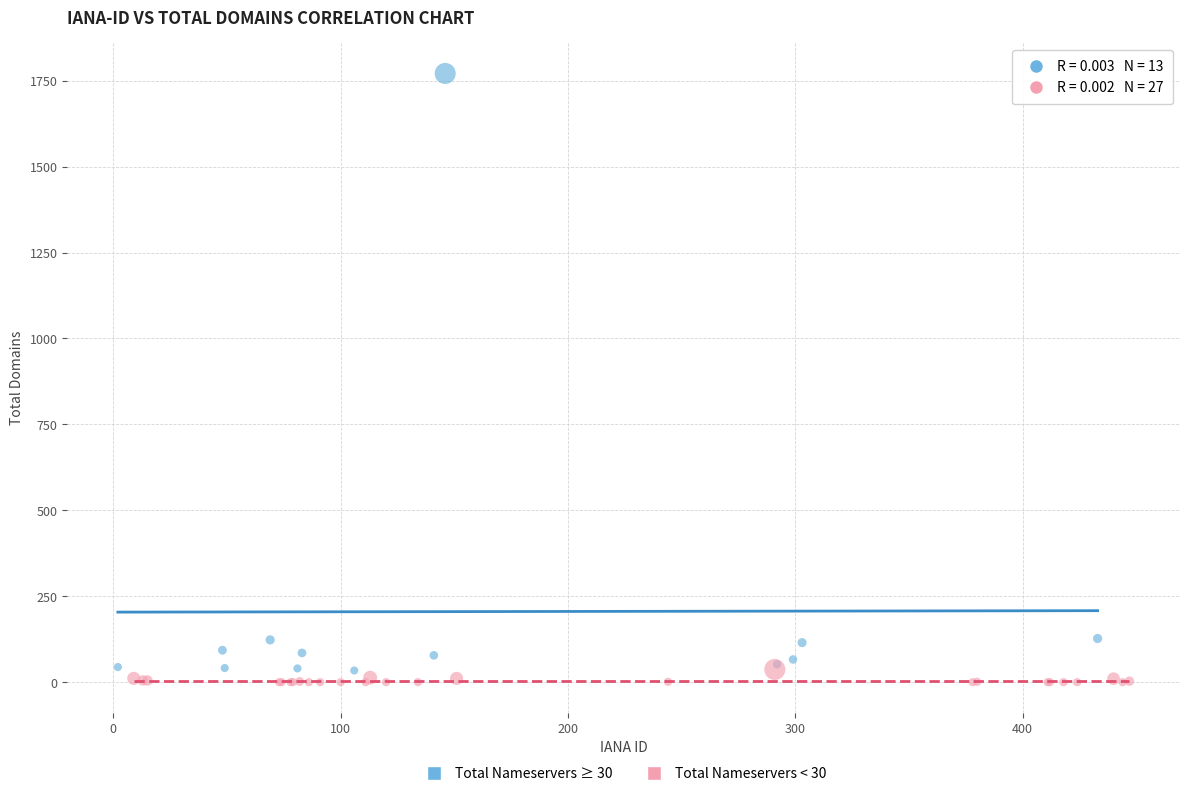

Which series reaches the maximum Y coordinate?

Total Nameservers ≥ 30